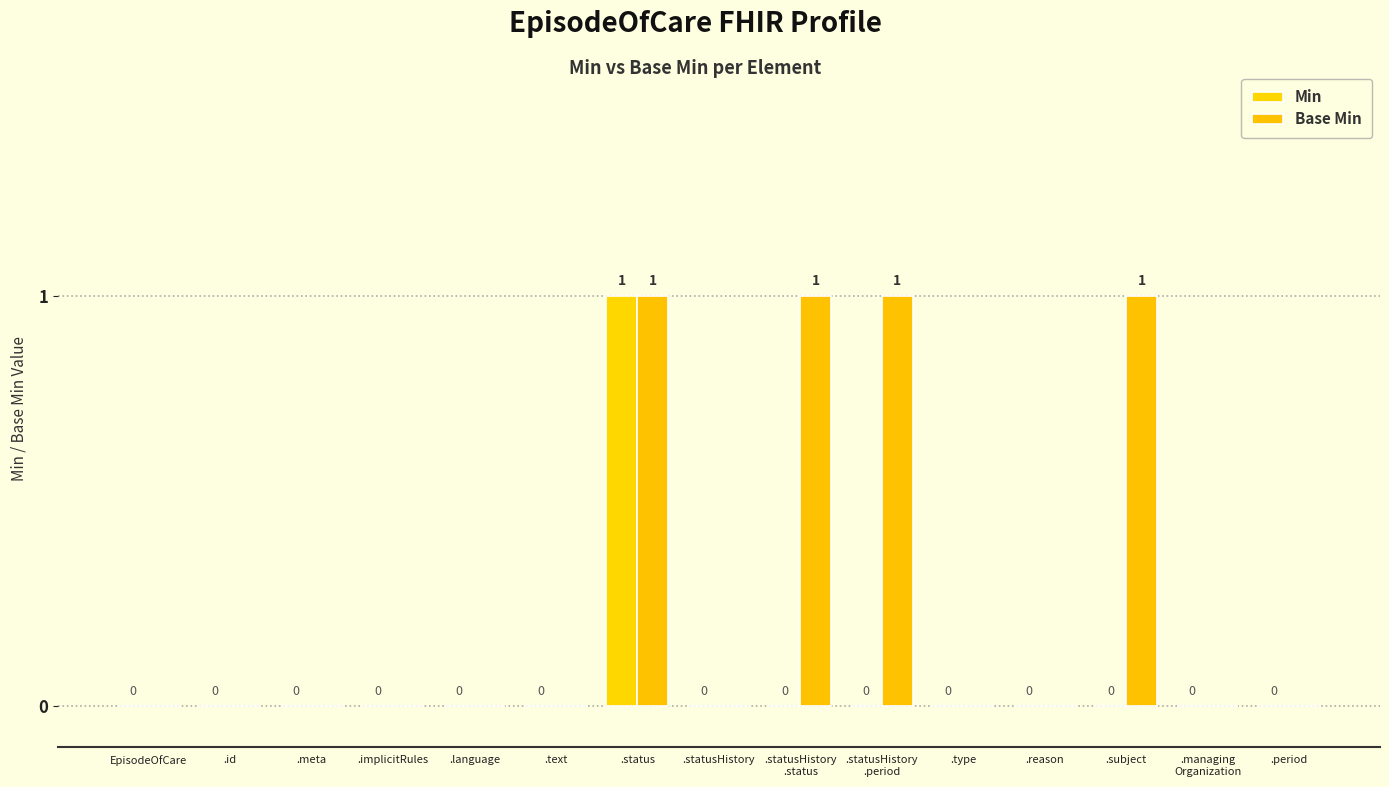

Are the bars horizontal?

No